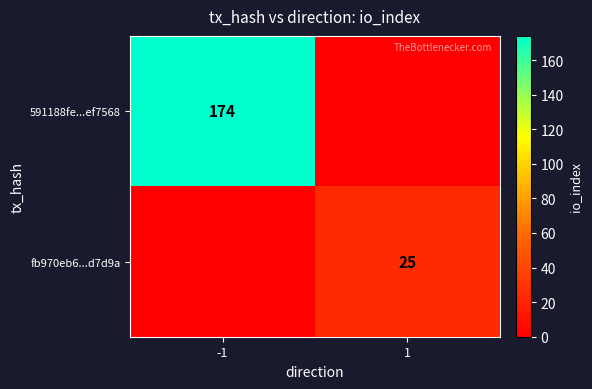

True or false: fb970eb6...d7d9a has a value of 25 at 1.

True